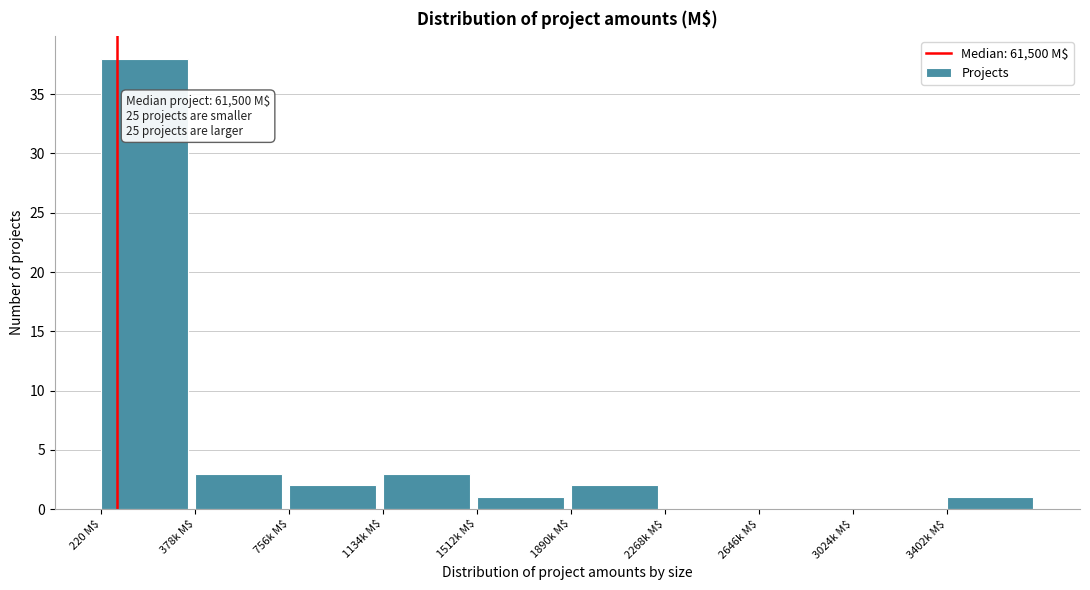

Which category has the highest value across all series?

220 M$